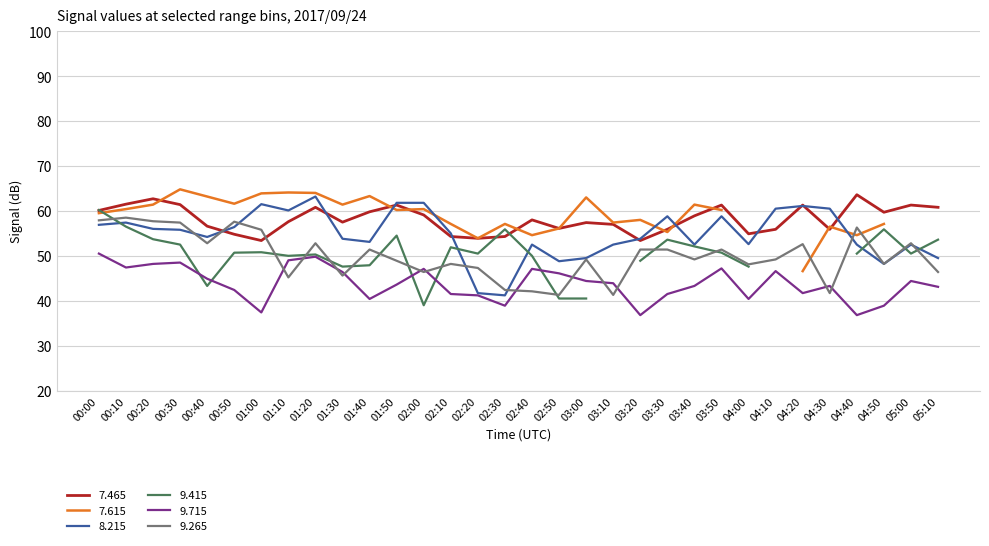

What is the label of the 12th point from the left?

01:50